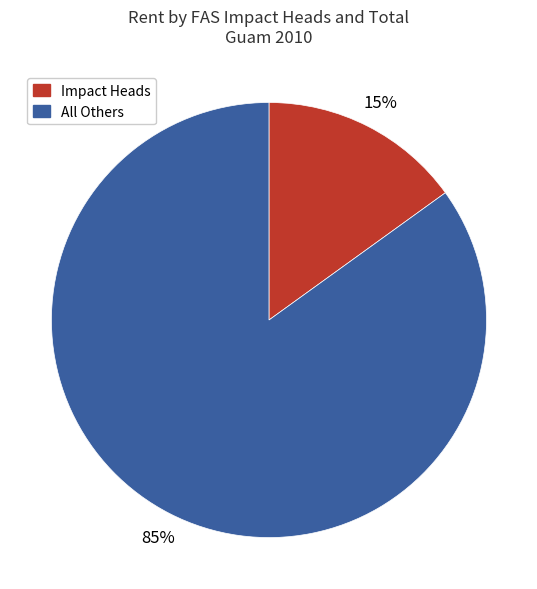

To the nearest percent, what is the difference between the largest and smallest slice percentages?

70%